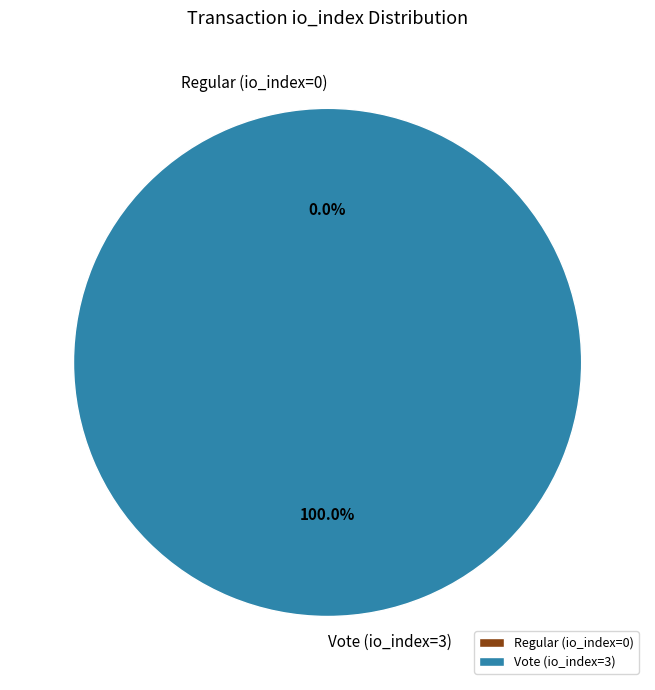

Rank the categories by value from highest to lowest.

Vote (io_index=3), Regular (io_index=0)